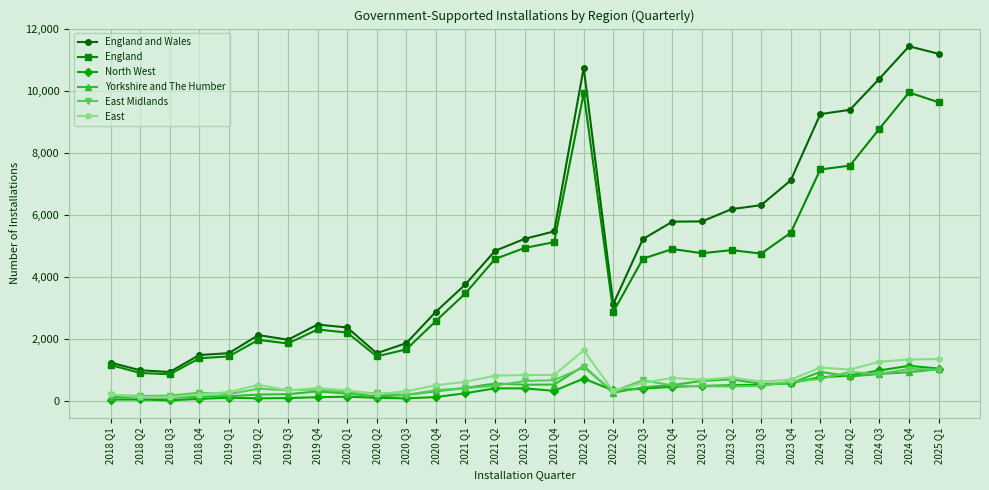

The value of East Midlands at 2018 Q2 is 177. True or false?

True